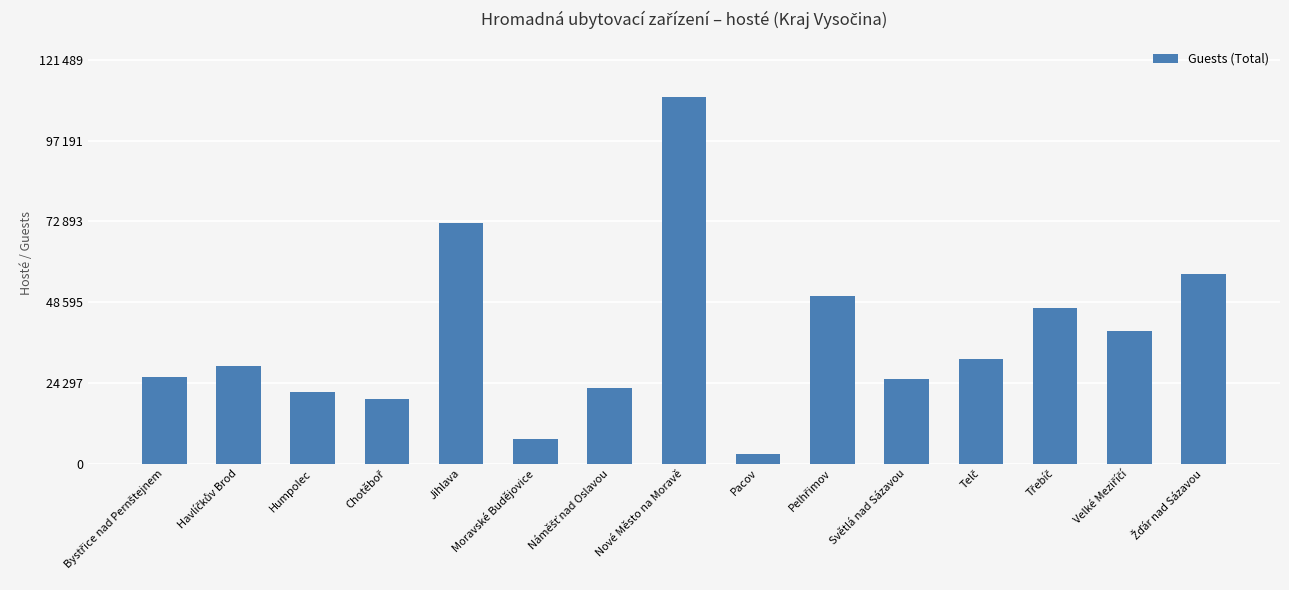

What is the label of the 8th bar from the left?

Nové Město na Moravě